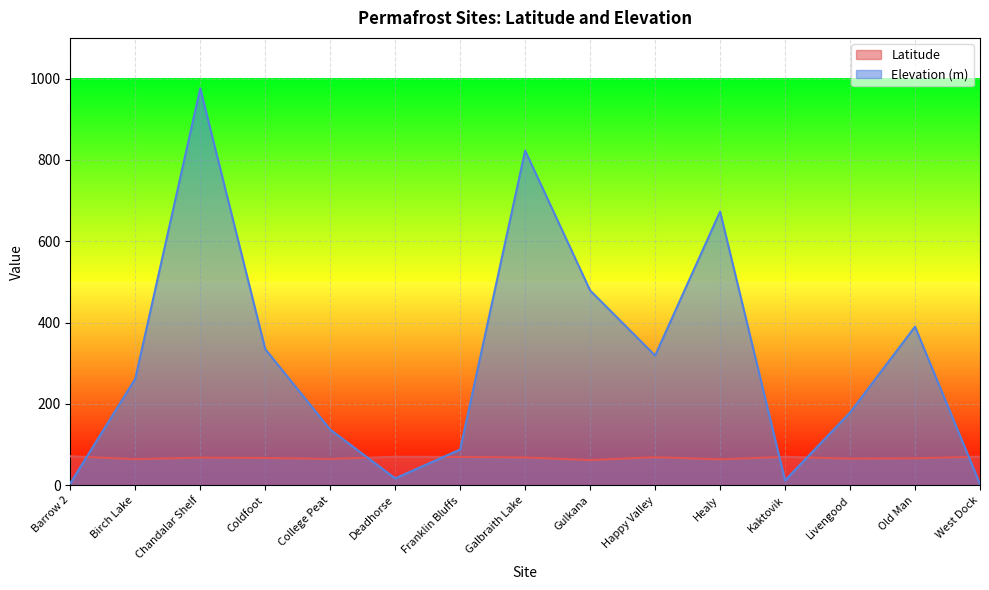

What is the spread (max minus min) of values at Livengood?

113.5